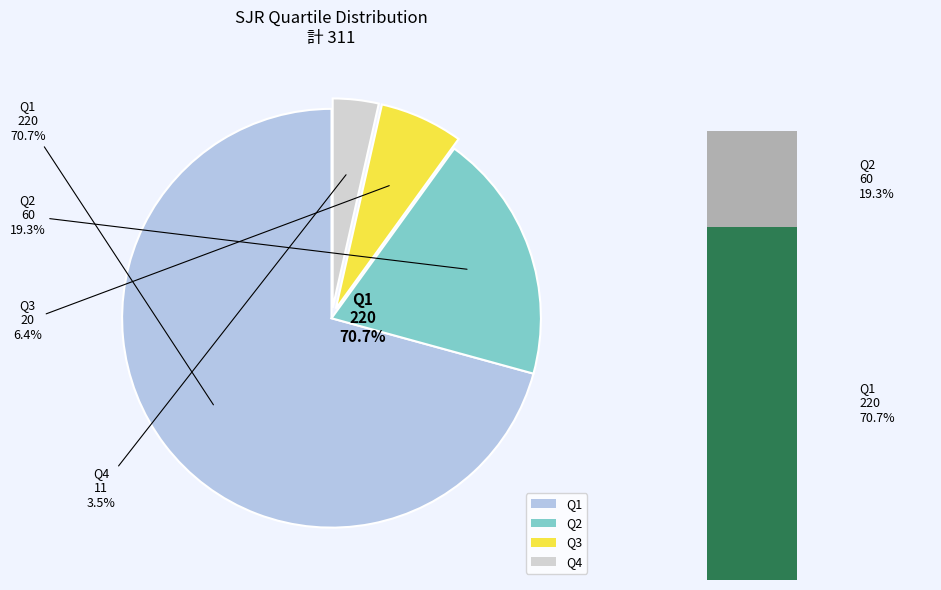

The Q1 slice represents 59% of the pie. True or false?

False